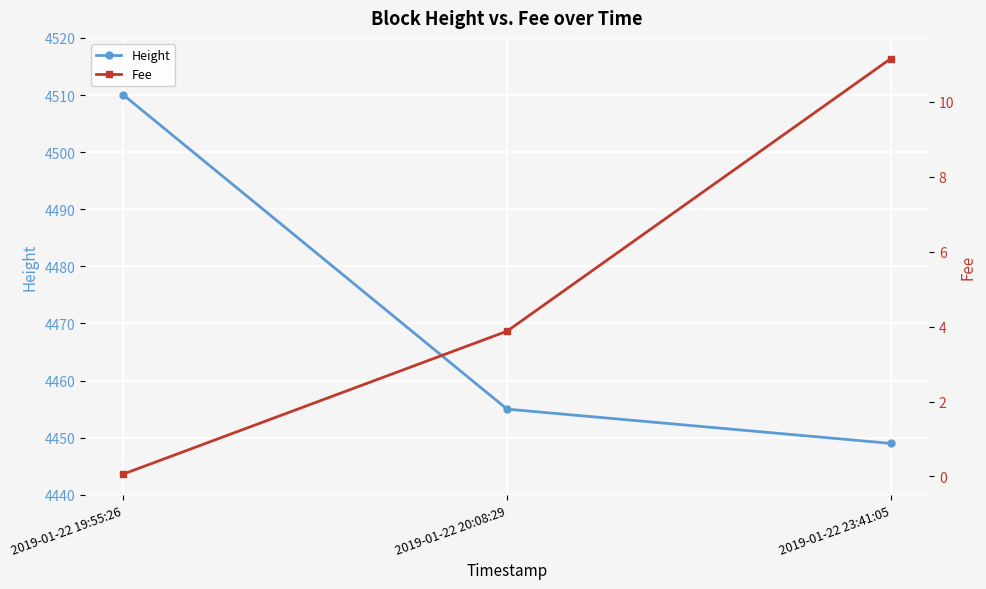

The Height series shows 4510.0 at 2019-01-22 19:55:26. True or false?

True